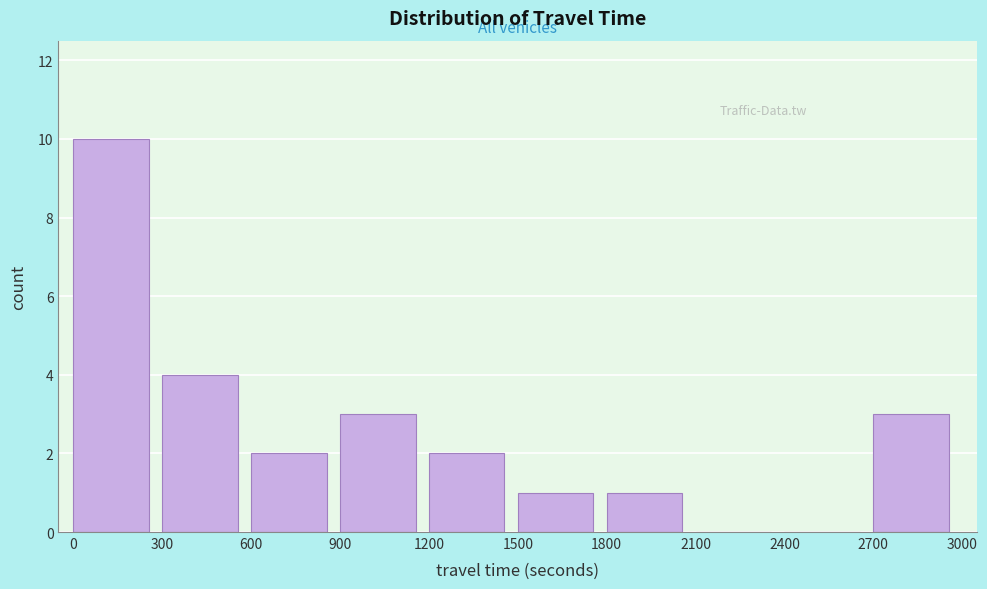

Reading left to right, transcribe this chart: for each bar, give the range it covers on the x-axis and its height. The values are not printed on the chart, so give them approximately, as read against the axis.

0 to 300: 10
300 to 600: 4
600 to 900: 2
900 to 1200: 3
1200 to 1500: 2
1500 to 1800: 1
1800 to 2100: 1
2100 to 2400: 0
2400 to 2700: 0
2700 to 3000: 3